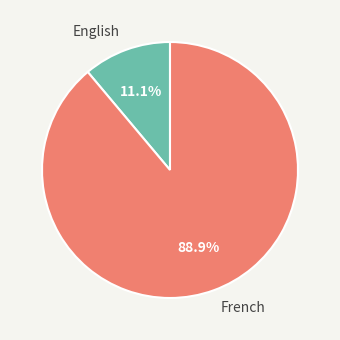

To the nearest percent, what percentage of the pie is English?

11%